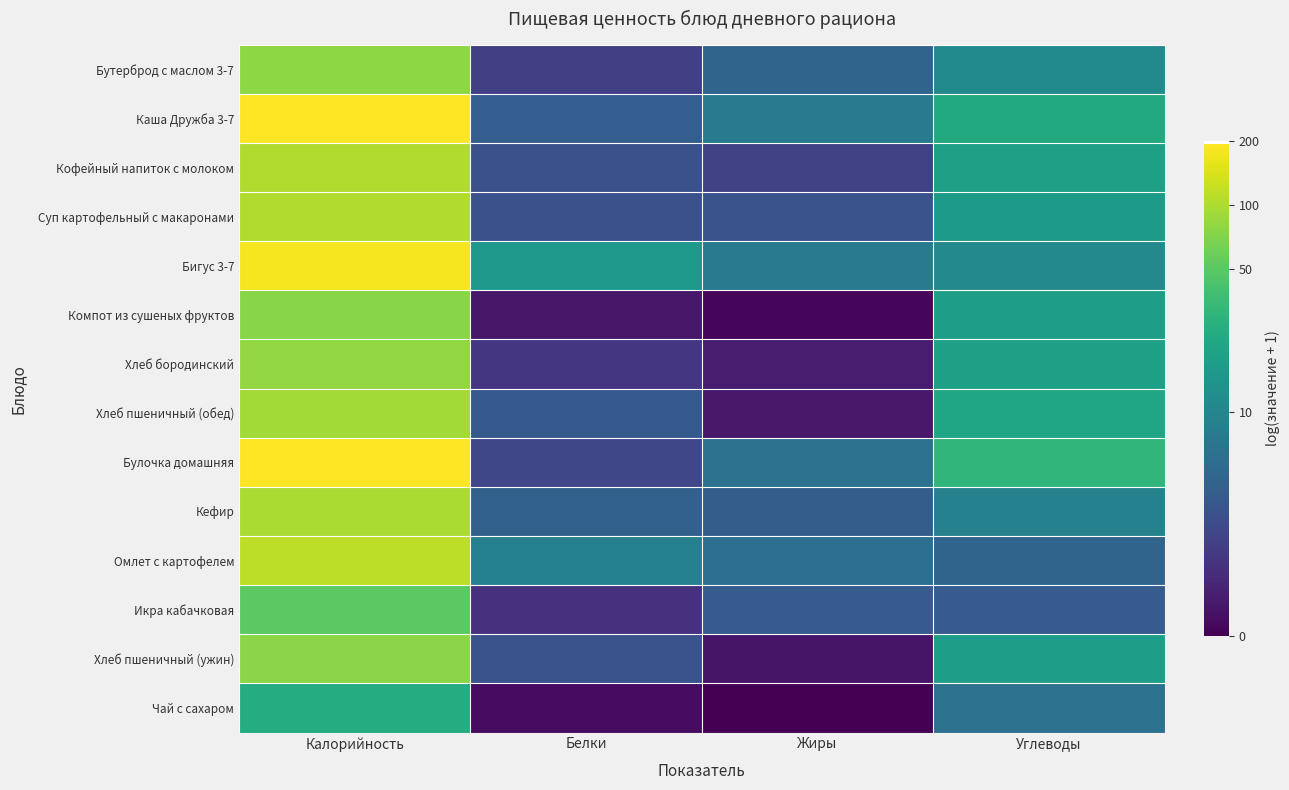

Which series changed the most between Калорийность and Белки?

Булочка домашняя